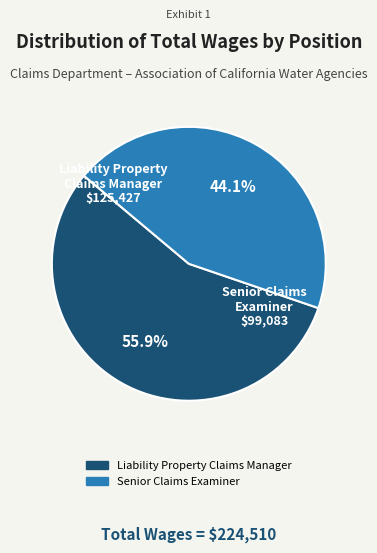

Which category has the biggest portion of the pie?

Liability Property Claims Manager